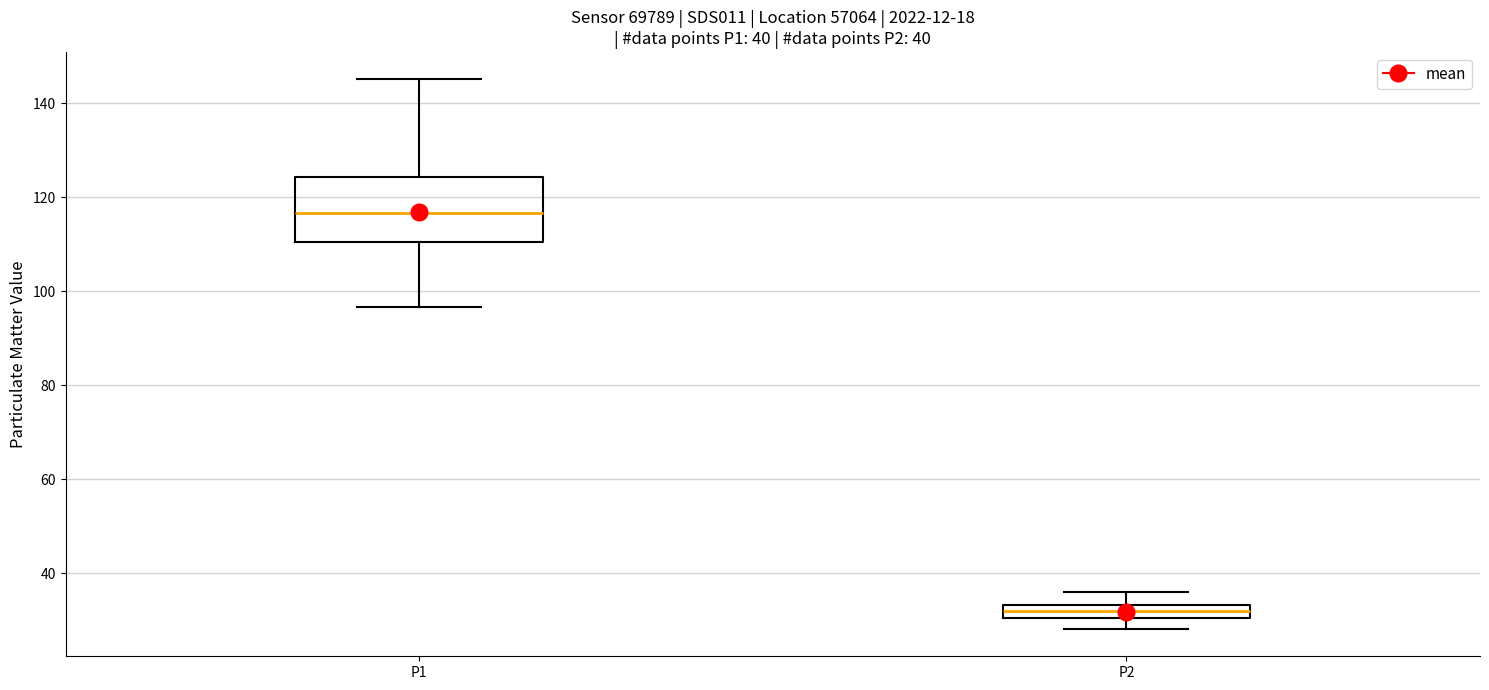

Where is the lower edge of the box for P2 on the y-axis? The values are not printed on the chart, so give them approximately, as read against the axis.

30